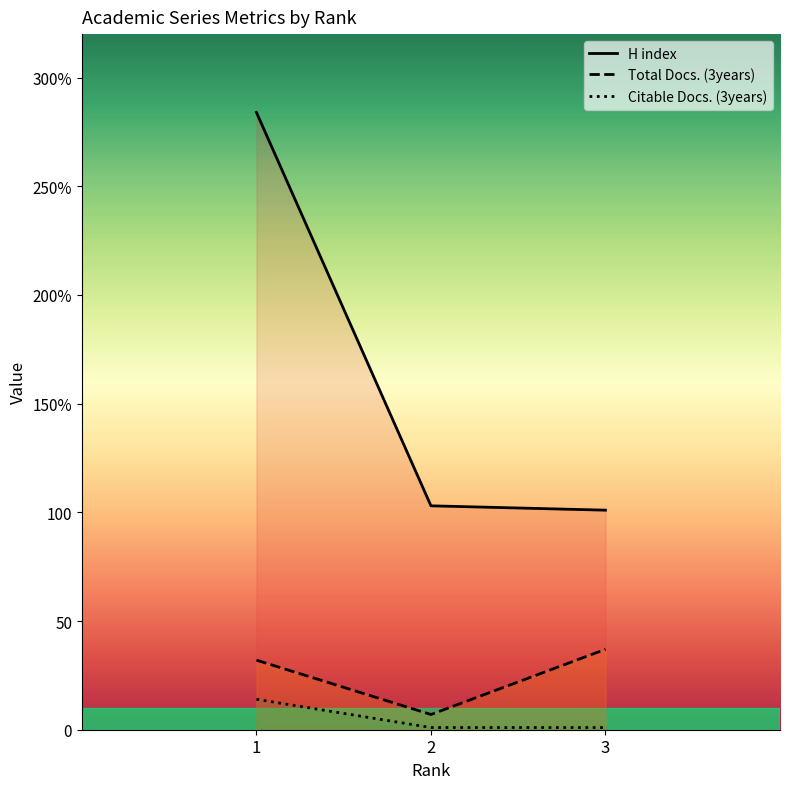

Which series has the largest range (max minus min)?

H index